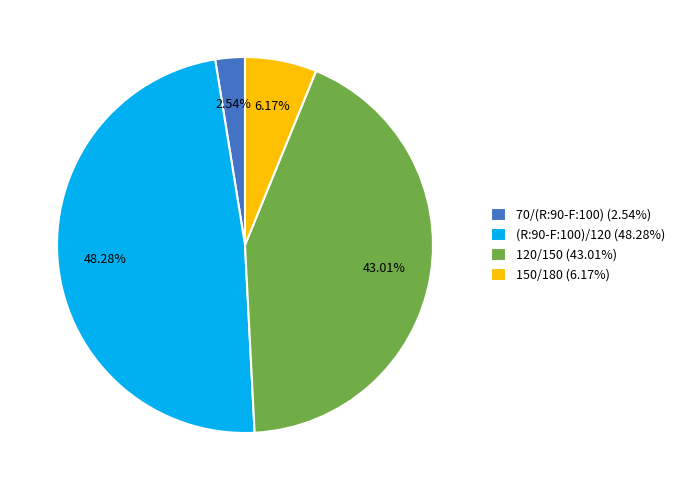

Which slice is the smallest?

70/(R:90-F:100)